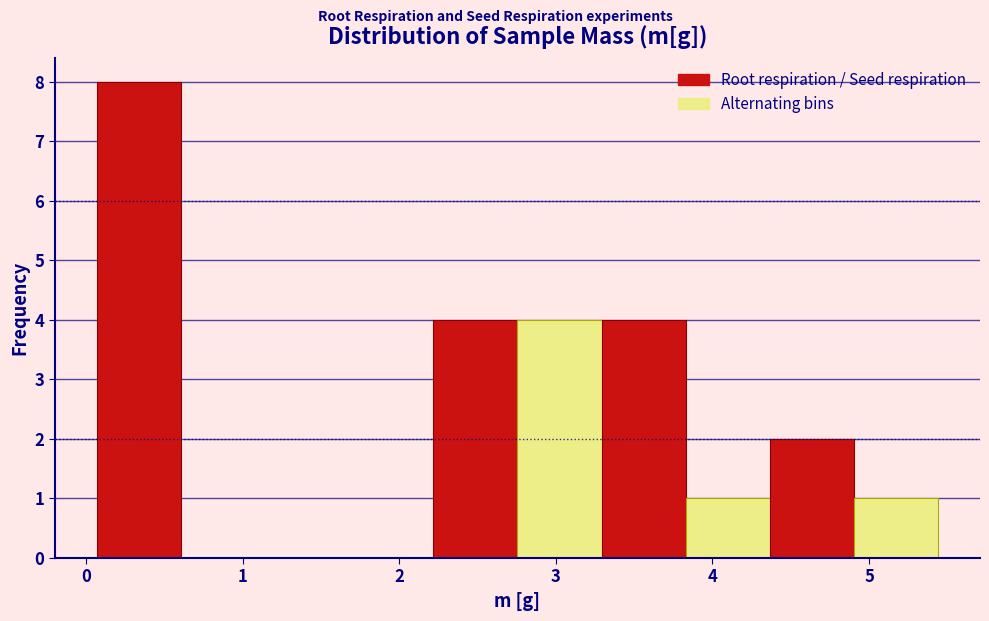

How tall is the bar that spans 3.8 to 4.4 on the x-axis? Neither the bar edges nor the heights are printed on the chart, so give them approximately, as read against the axes.

1